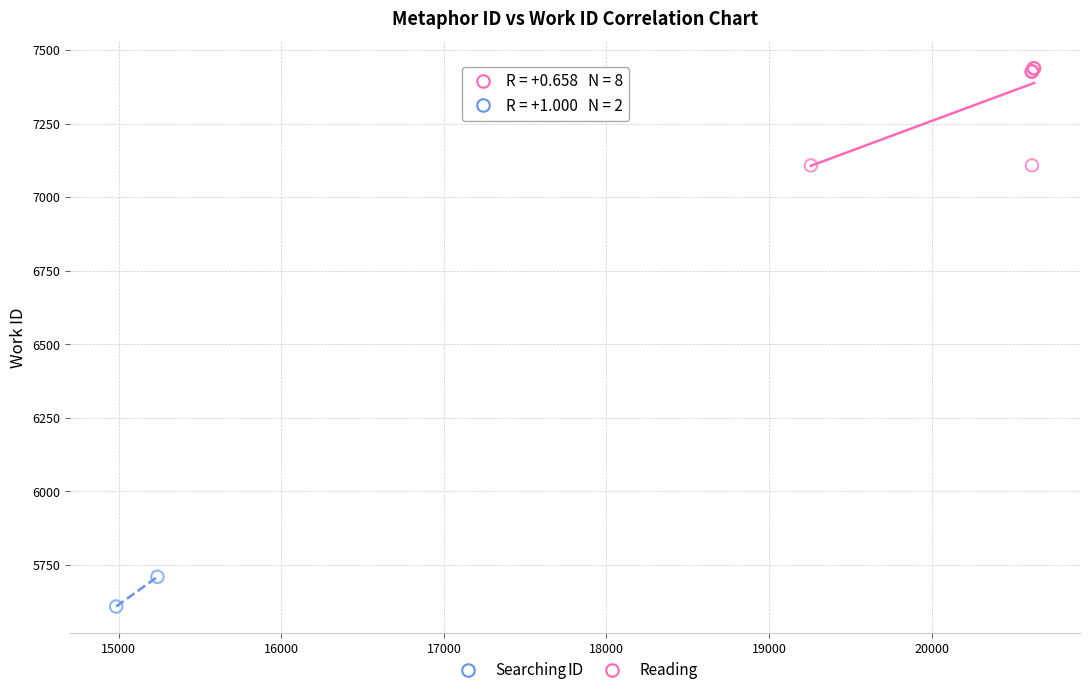

What are all the series names shown in the legend?

Searching, Reading